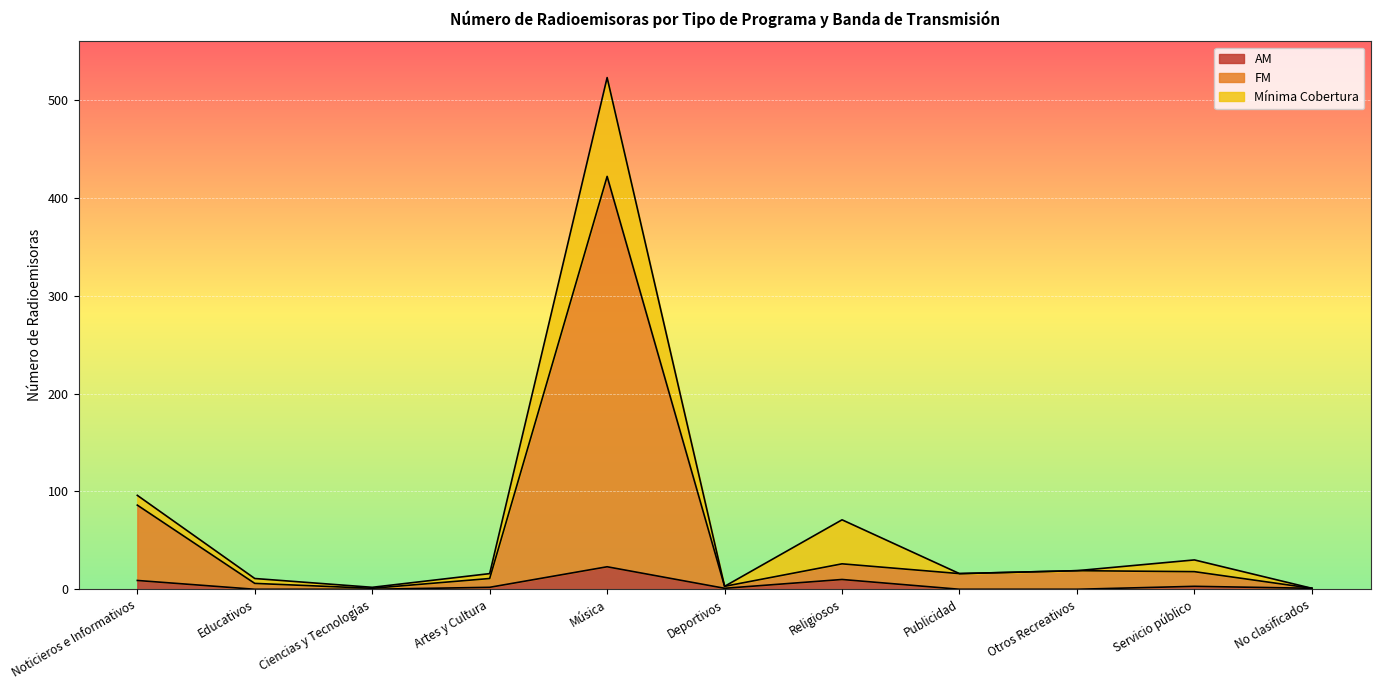

The AM series shows 0 at Ciencias y Tecnologías. True or false?

True